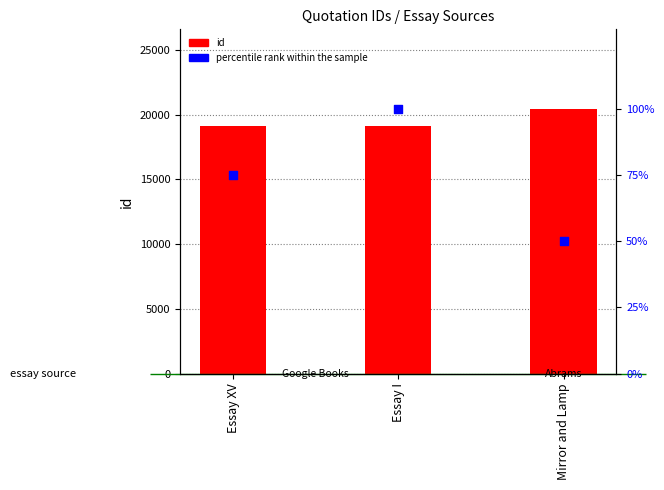

Which series has the largest Y range (max minus min)?

id